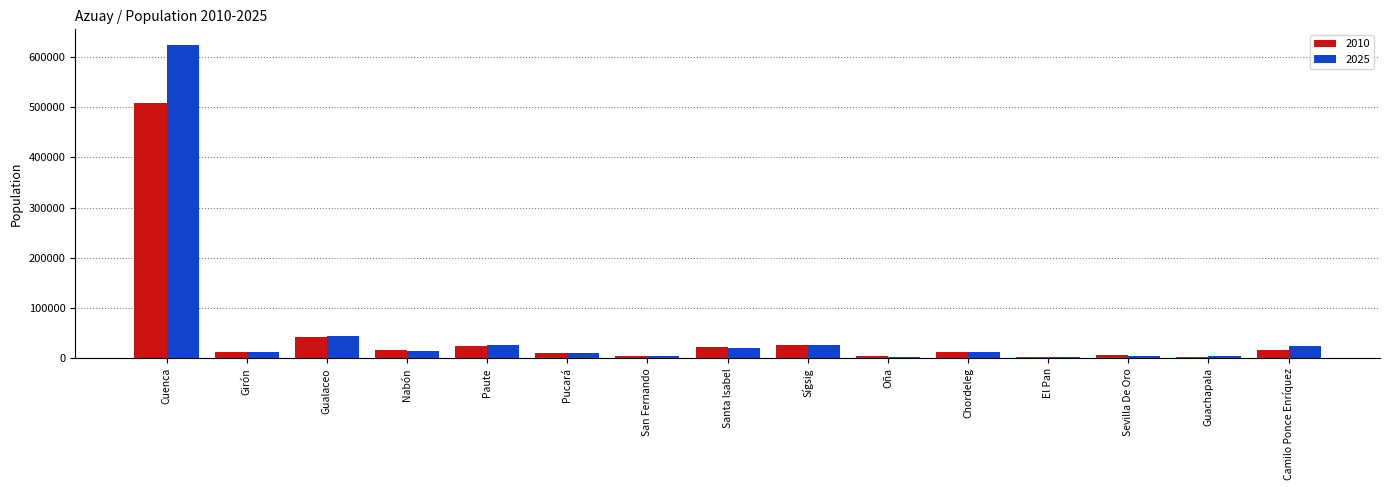

What are all the series names shown in the legend?

2010, 2025